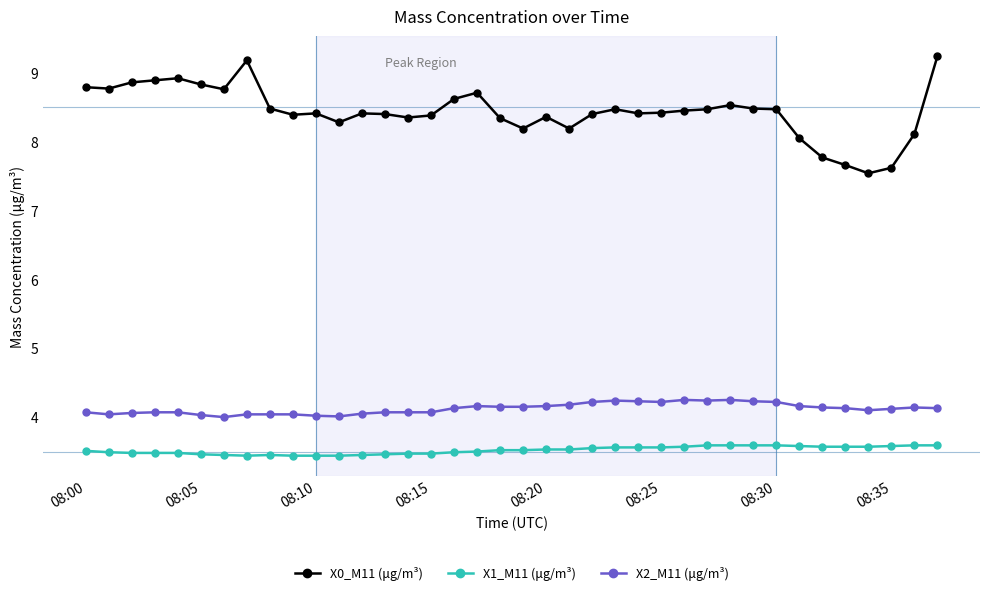

What is the average value of the X2_M11 (μg/m³) series?

4.1